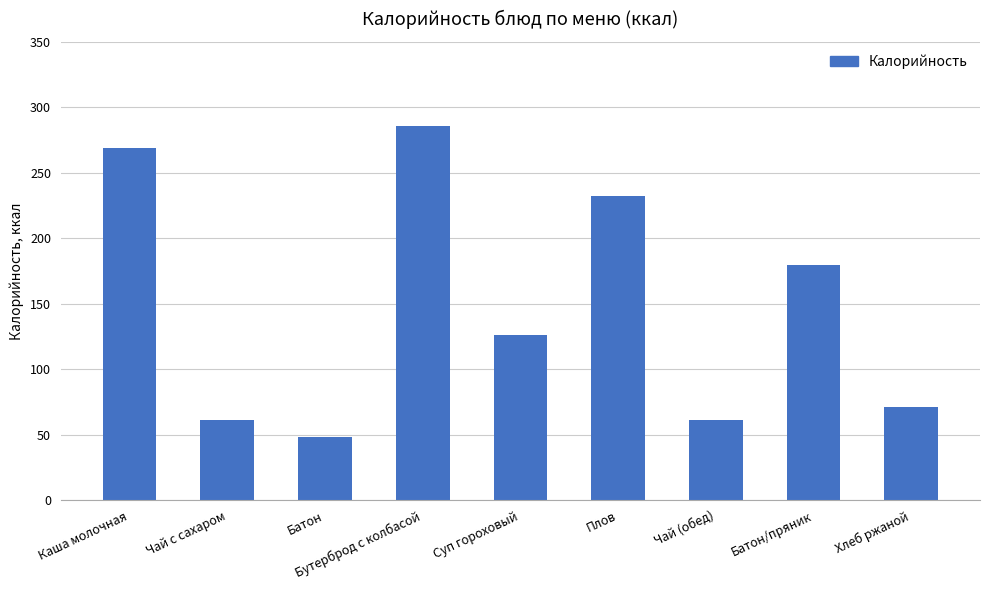

At which category does the chart reach its minimum across all series?

Батон